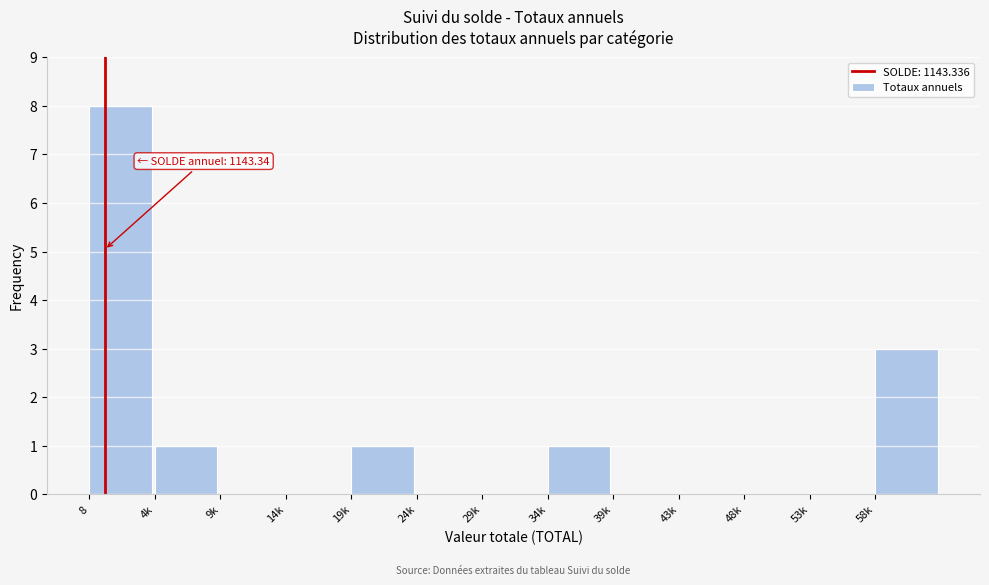

Reading right to left, list all the values displayed in this chart.

58k=3	53k=0	48k=0	43k=0	39k=0	34k=1	29k=0	24k=0	19k=1	14k=0	9k=0	4k=1	8=8